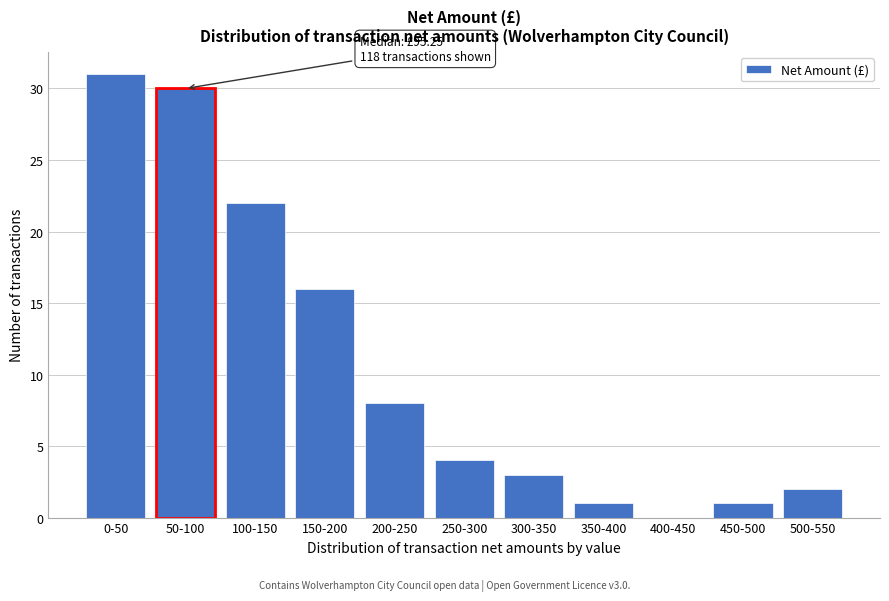

Reading left to right, extract all data points from this chart.

0-50=31	50-100=30	100-150=22	150-200=16	200-250=8	250-300=4	300-350=3	350-400=1	400-450=0	450-500=1	500-550=2